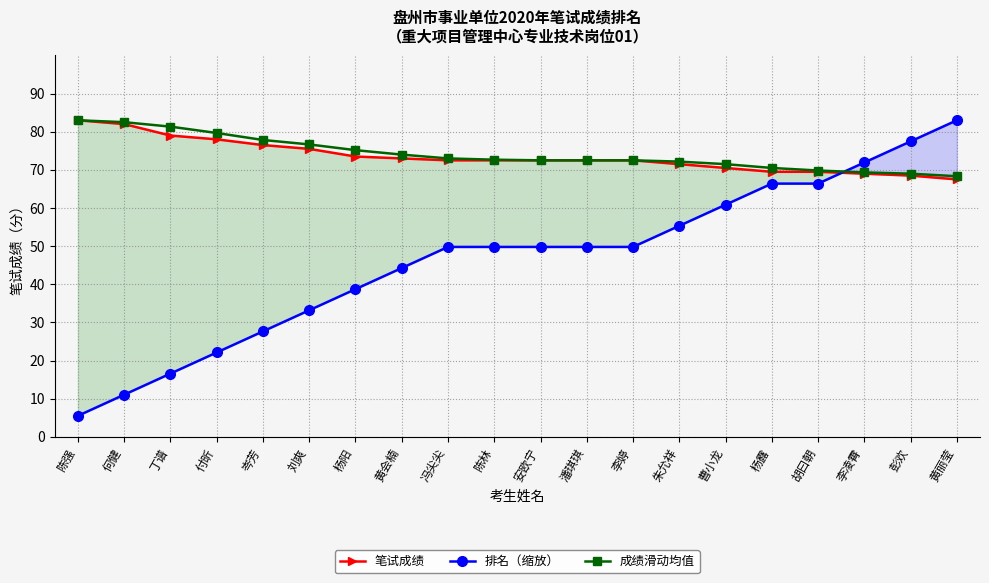

Which series has the widest spread of values?

排名（缩放）